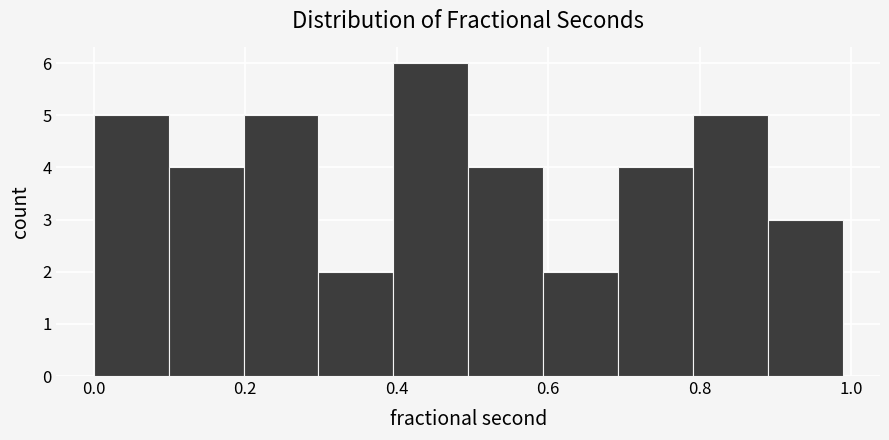

What is the height of the bar covering 0.00 to 0.10 on the x-axis? Neither the bar edges nor the heights are printed on the chart, so give them approximately, as read against the axes.

5